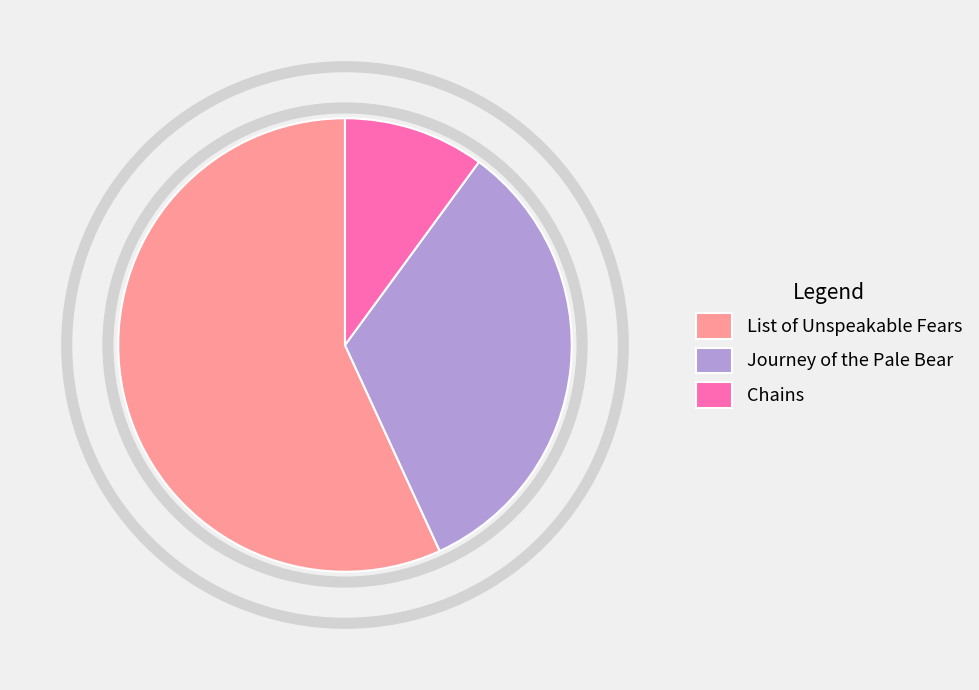

The Chains slice represents 10% of the pie. True or false?

True